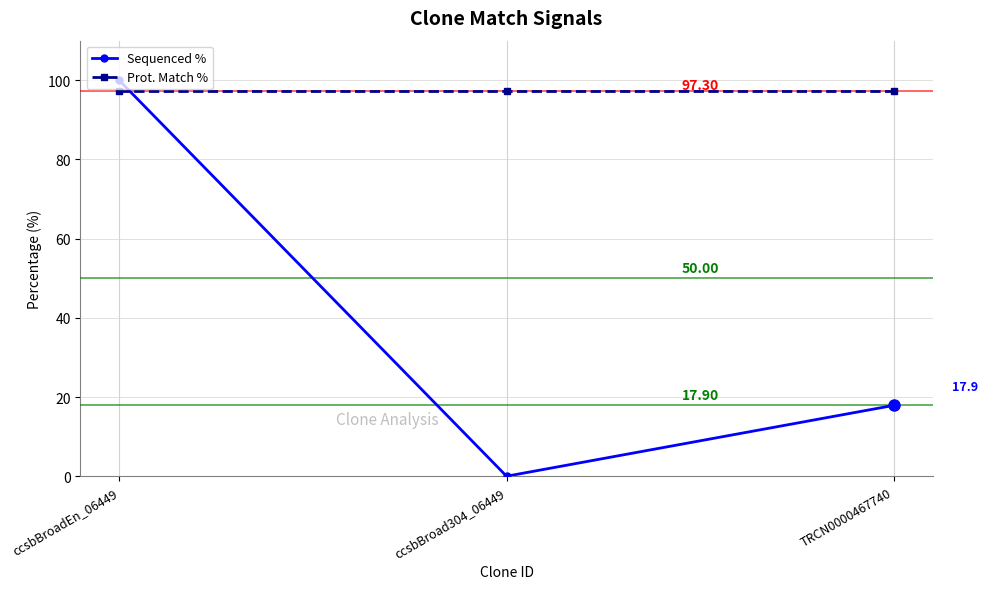

Which label corresponds to the smallest value in the chart?

ccsbBroad304_06449